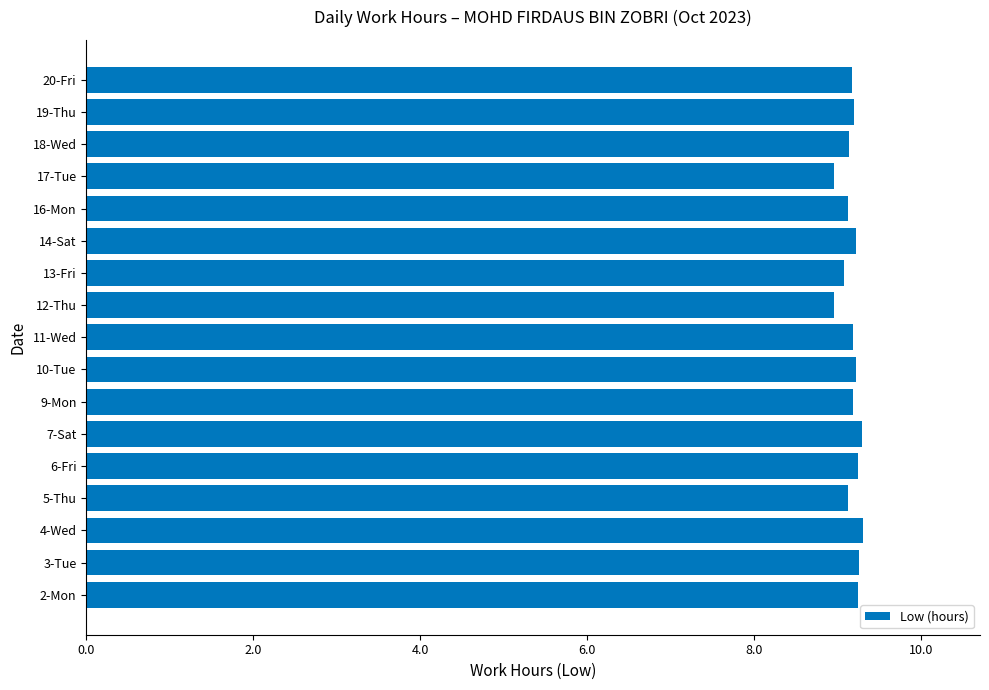

What is the minimum value shown in the chart?

9.0